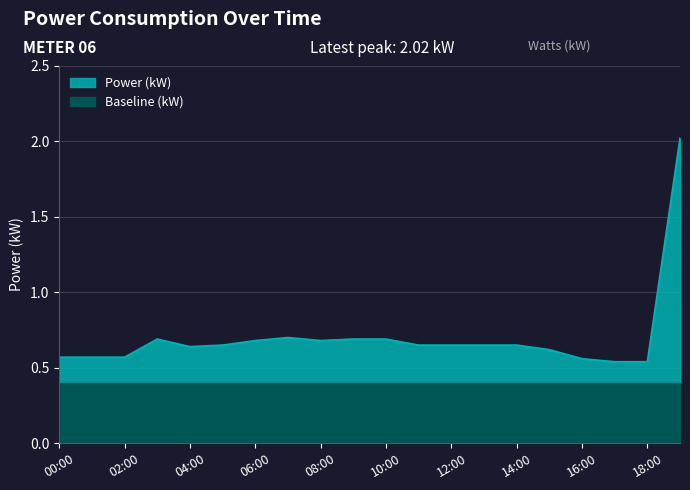

Read the value at 19:00.

2.0